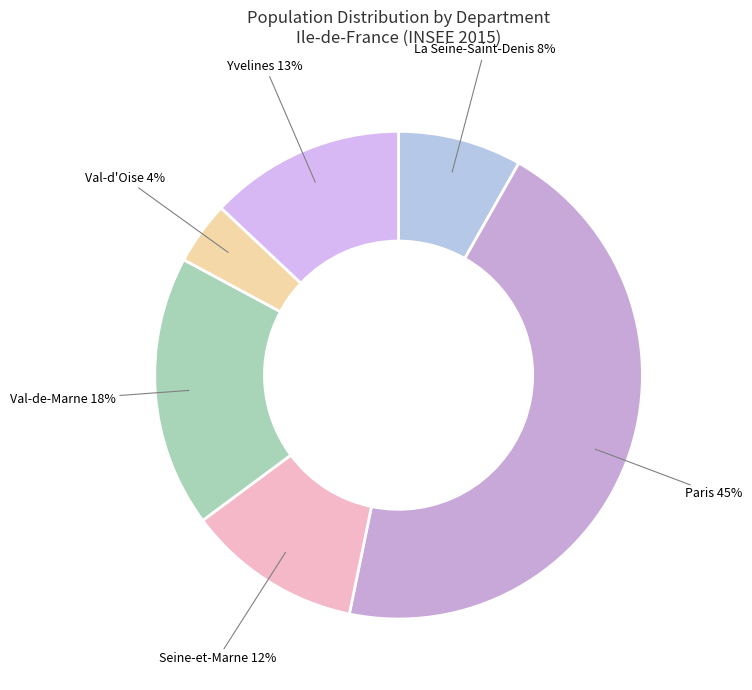

Which slice is the largest?

Paris